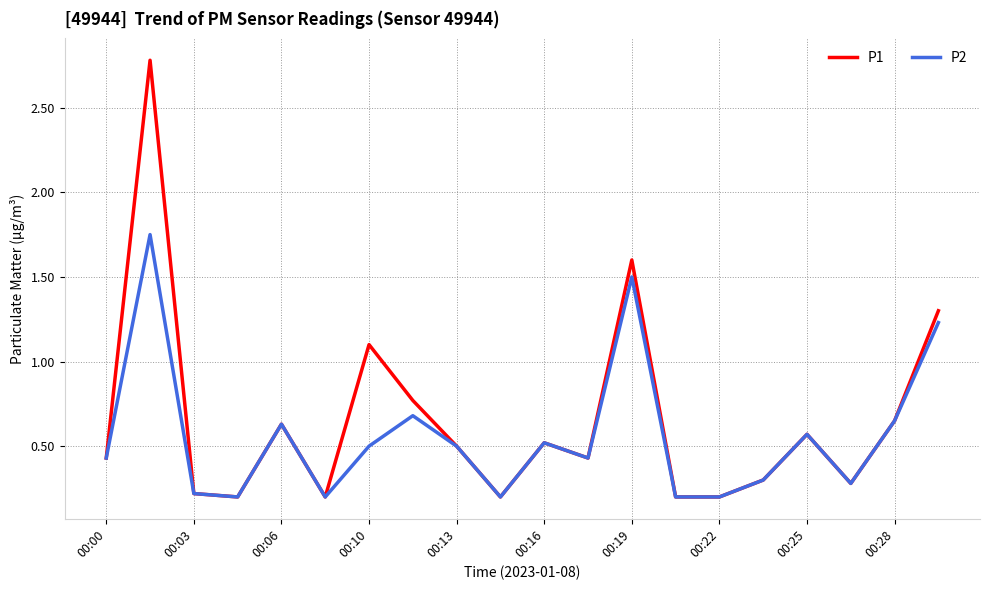

Which series has the widest spread of values?

P1